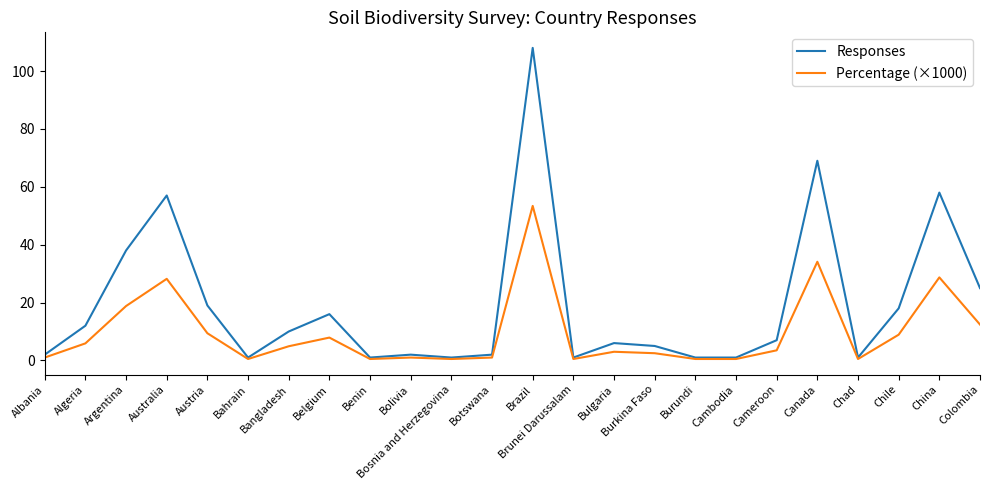

What value does the Responses series have at Albania?

2.0